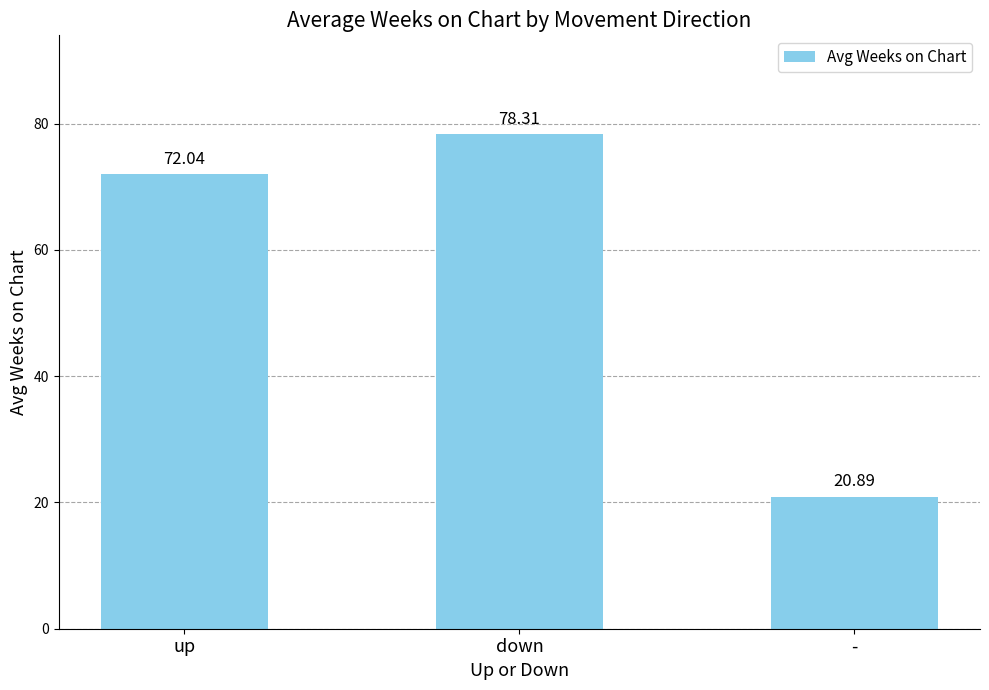

Approximately how many times larger is the value at down compared to up?

1.1